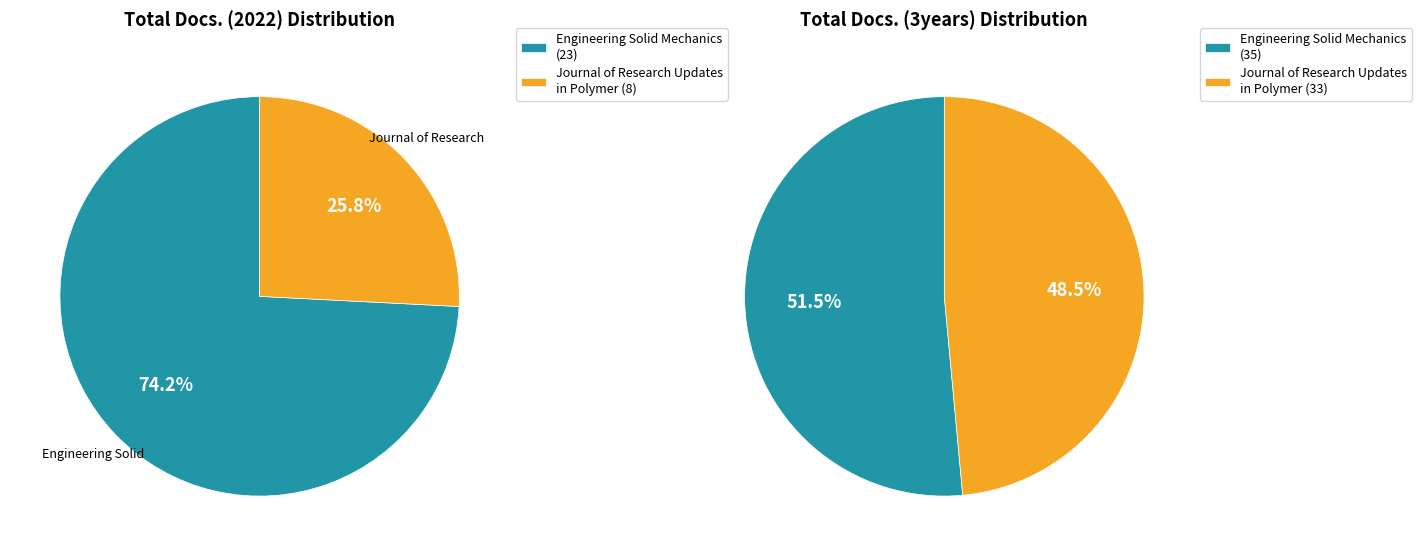

How many slices are in this pie chart?

2